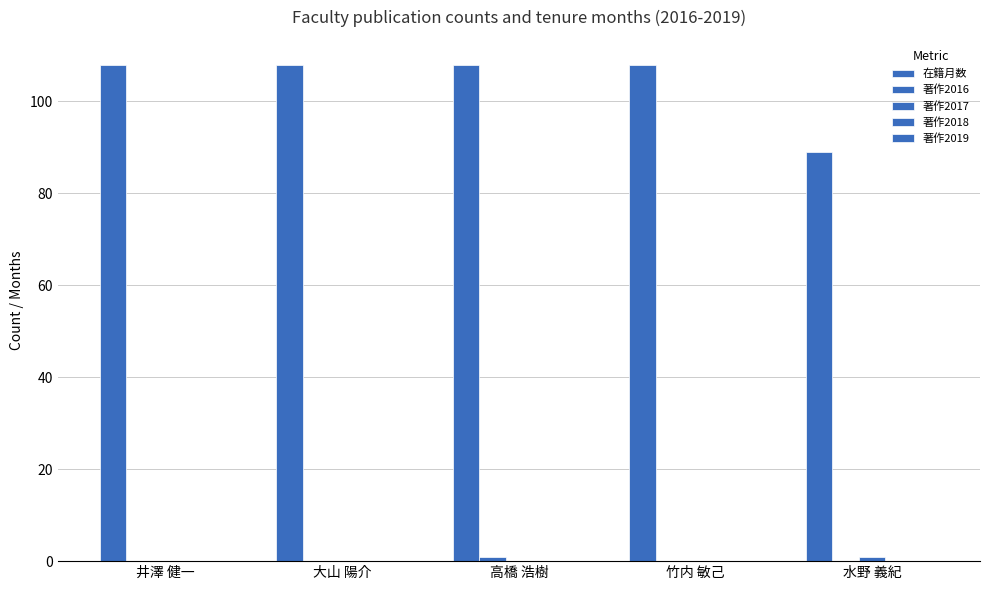

What is the sum of the 著作2016 values at 水野 義紀 and 高橋 浩樹?

1